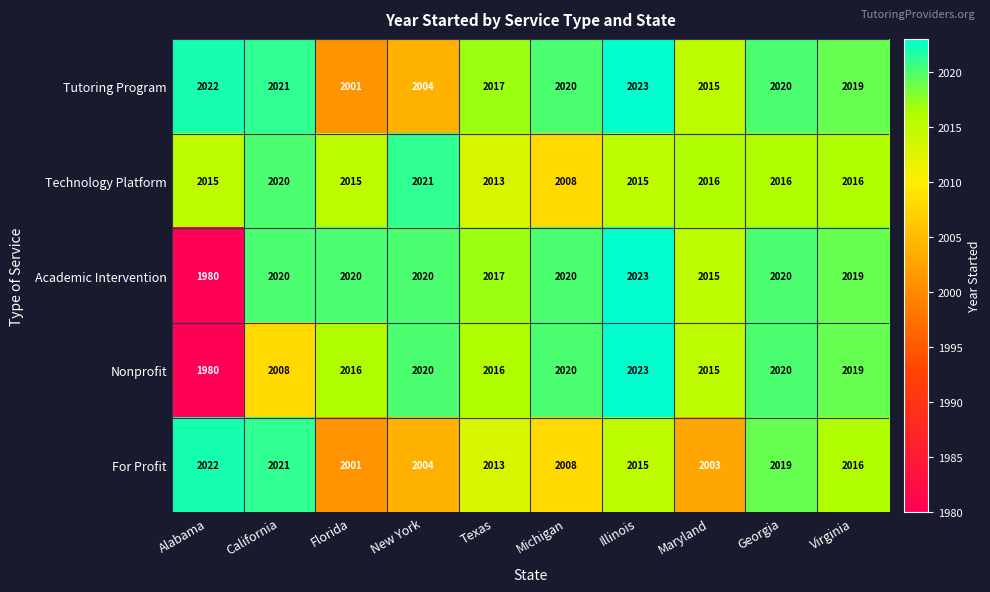

At which category does the chart reach its peak across all series?

Illinois